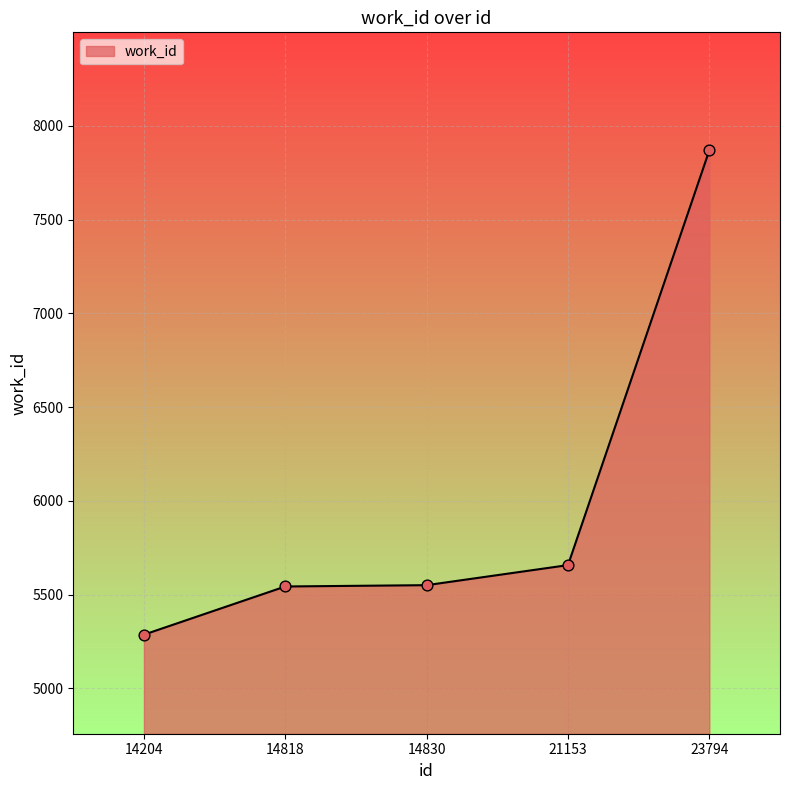

What is the change in value from 14830 to 21153?

+107